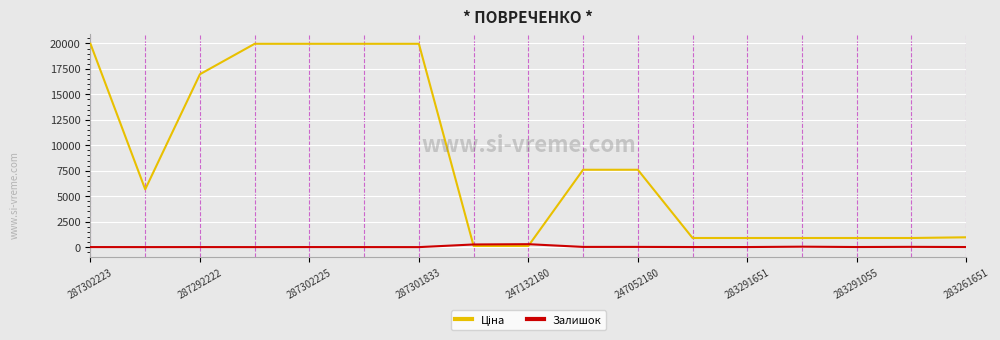

Count the number of categories in the chart.

17